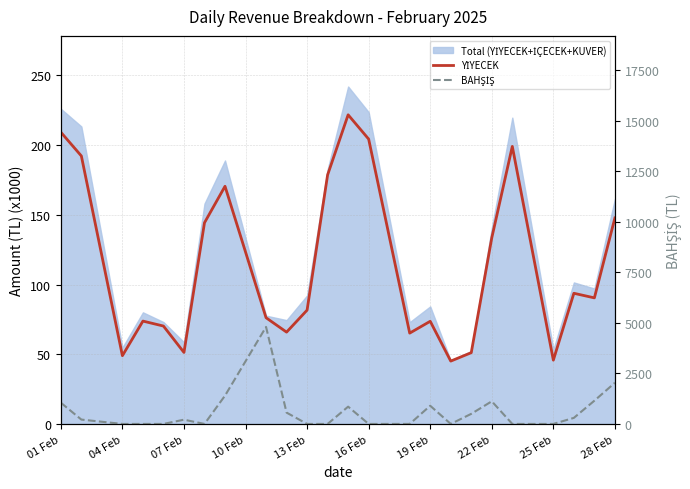

How many interior local valleys does the YİYECEK series have?

7